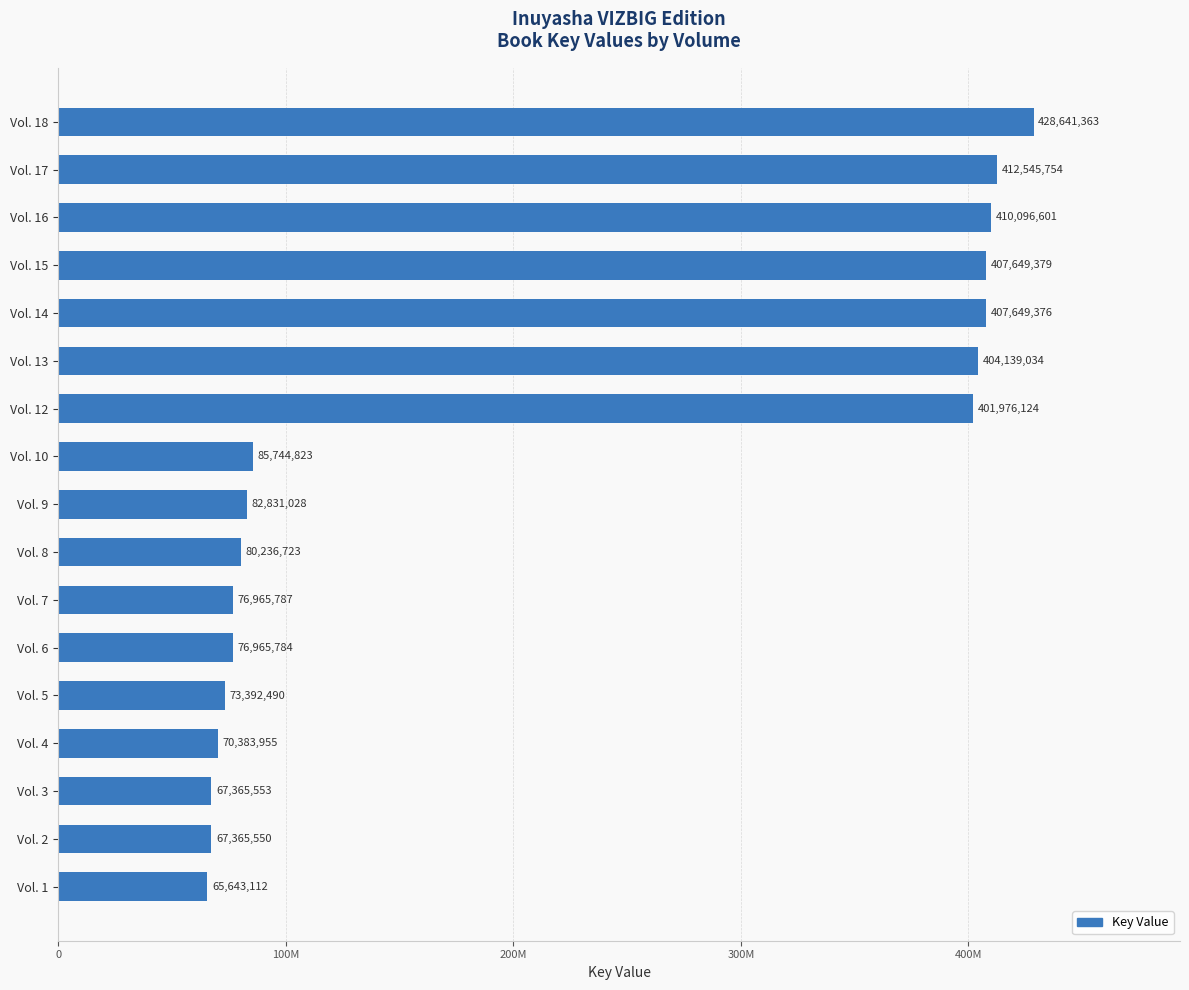

Which category has the highest value across all series?

Vol. 18